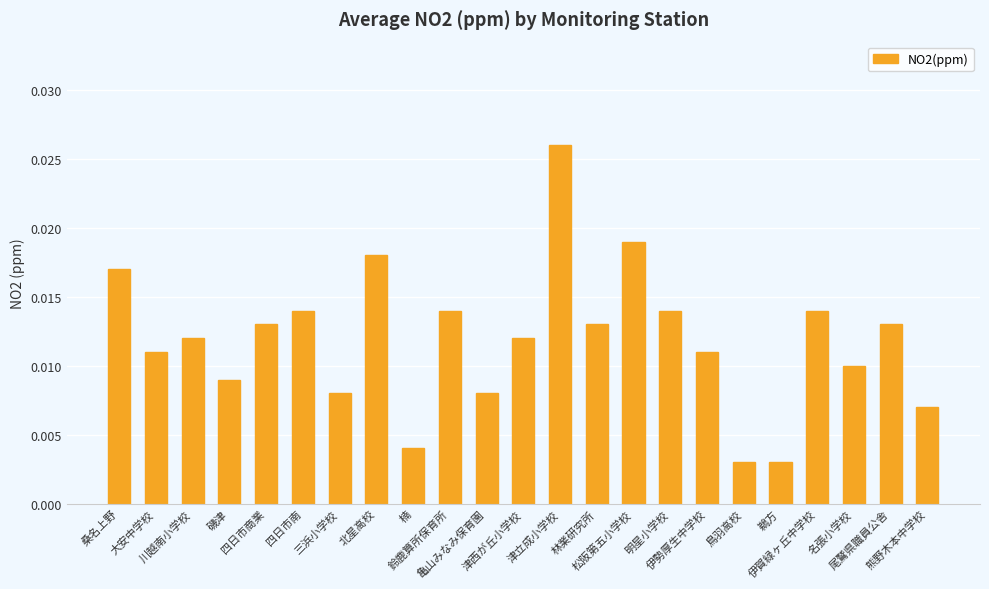

How many values are between 0 and 1?

23